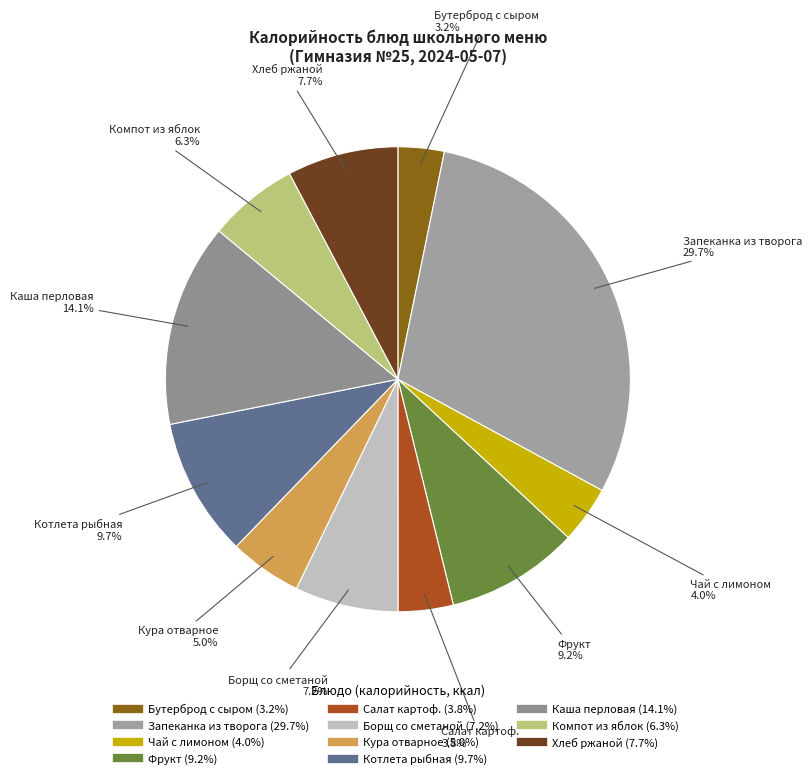

True or false: Фрукт accounts for 1% of the total.

False